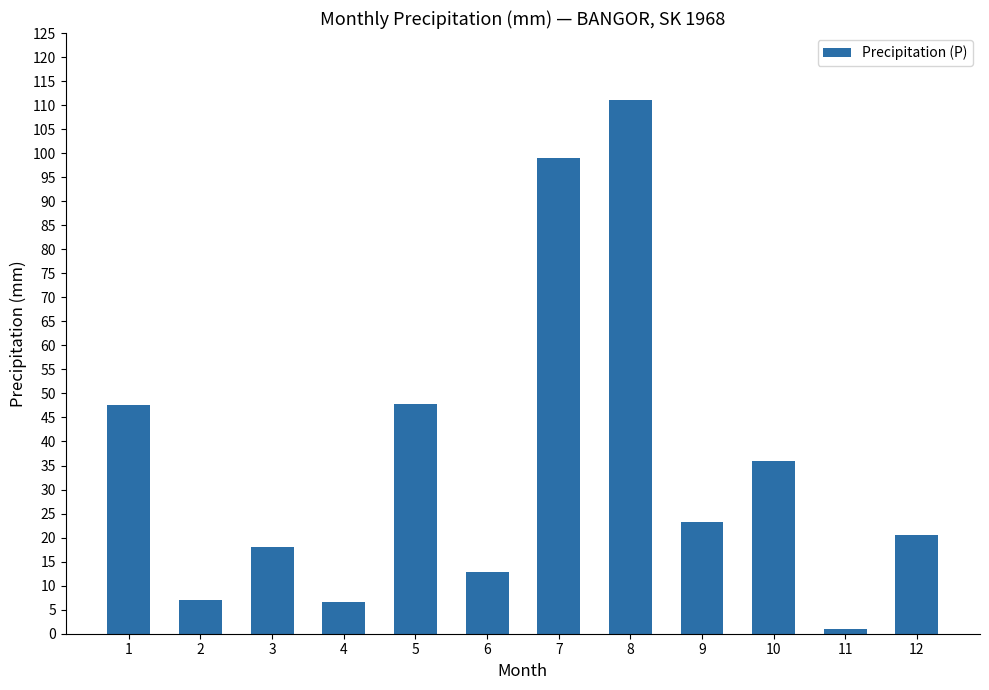

What is the sum of all values?

430.6